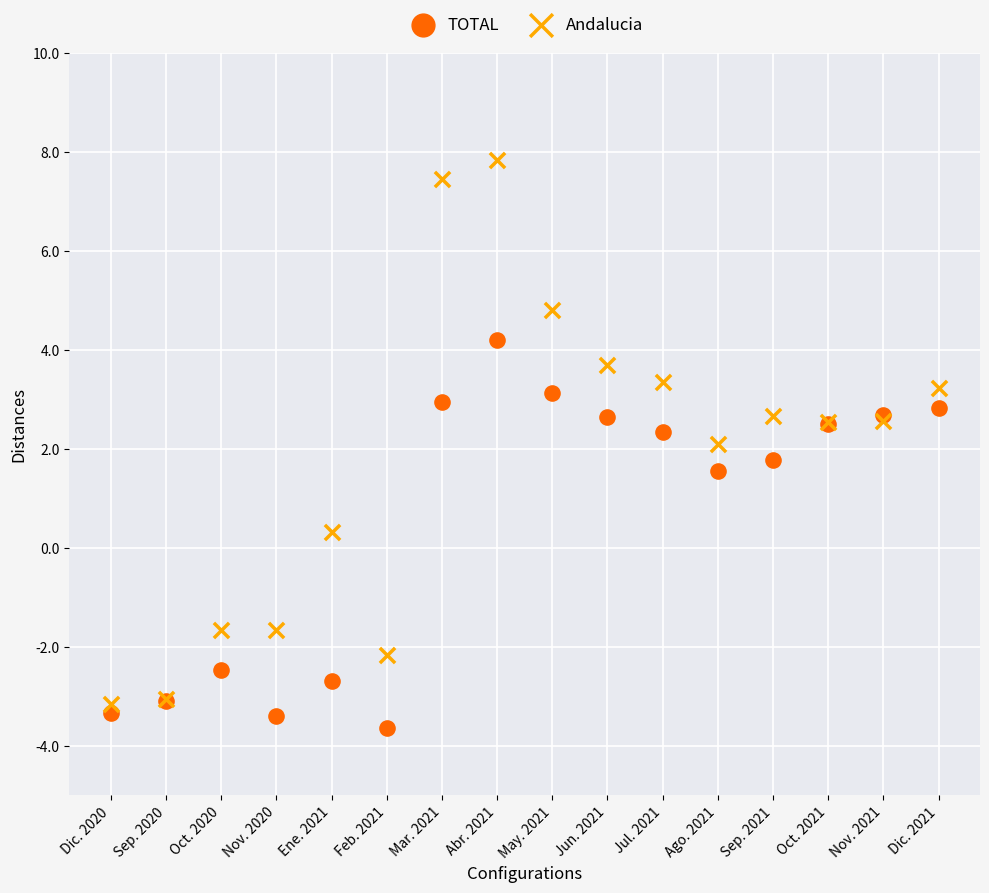

Which series contains the lowest Y value?

TOTAL